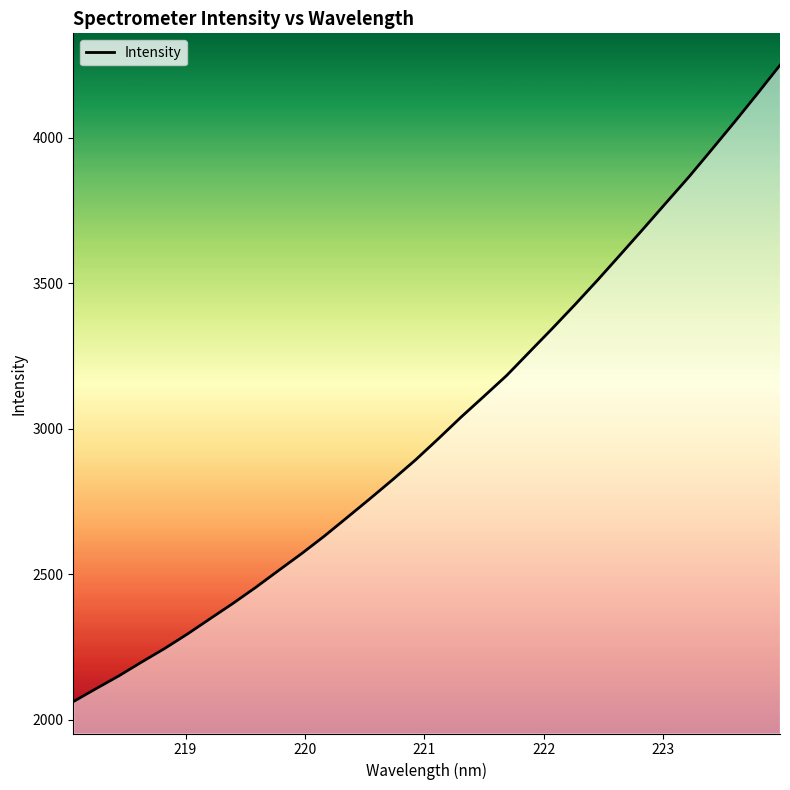

What is the average value?

3011.0